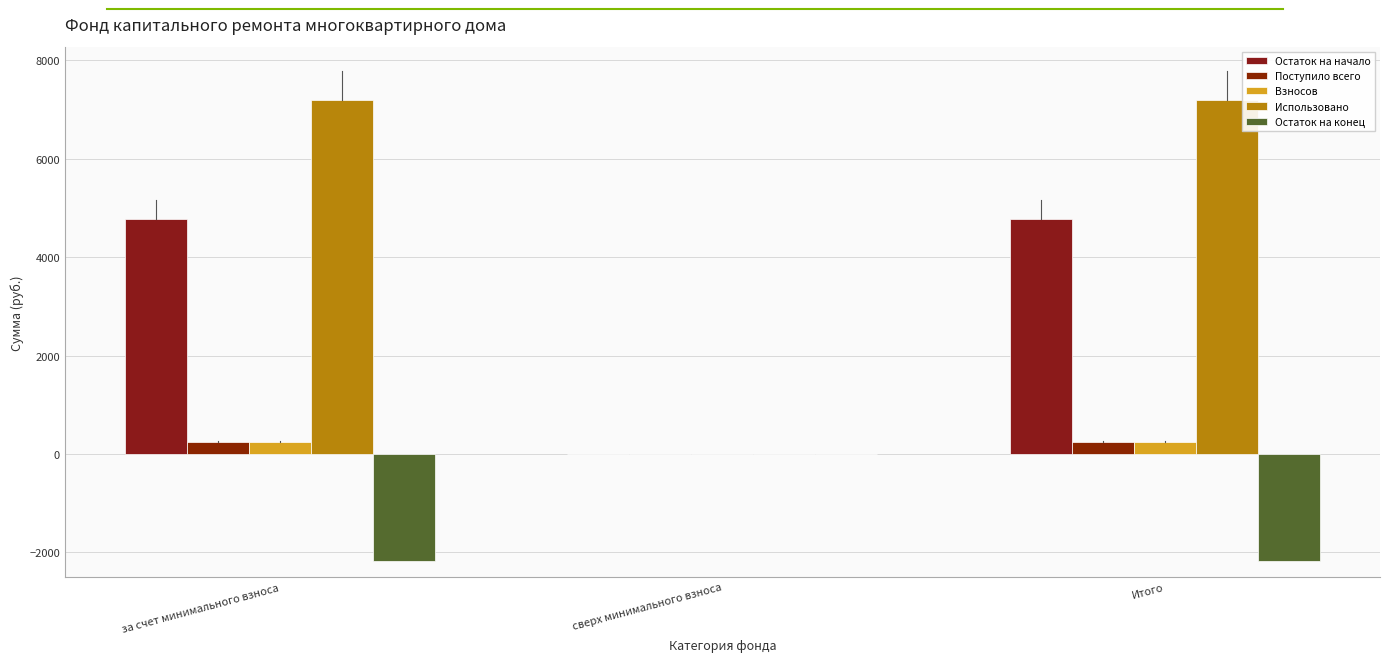

How many values in Остаток на начало are above zero?

2